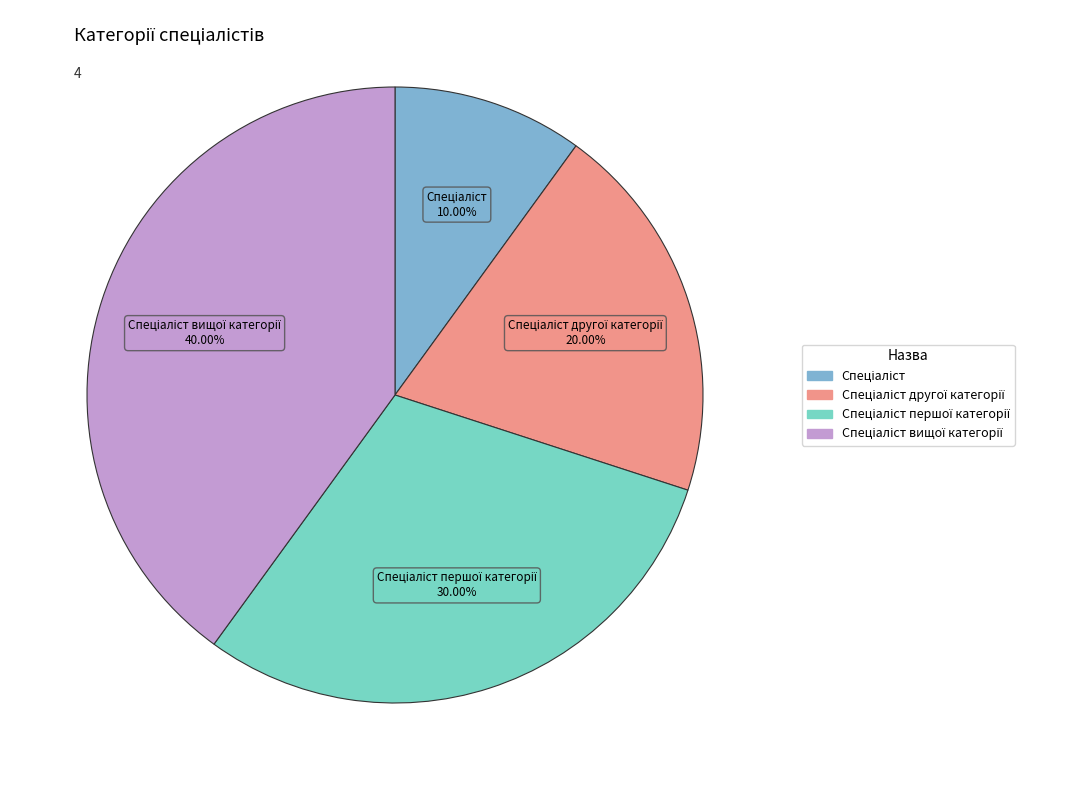

To the nearest percent, what is the average slice percentage?

25%